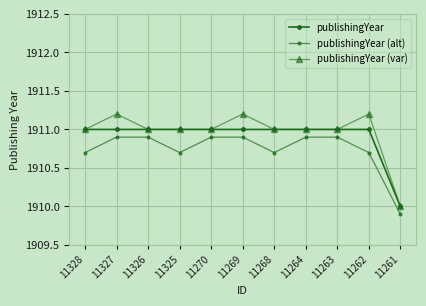

Reading left to right, list all the values displayed in this chart.

publishingYear: 1911.0	1911.0	1911.0	1911.0	1911.0	1911.0	1911.0	1911.0	1911.0	1911.0	1910.0
publishingYear (alt): 1910.7	1910.9	1910.9	1910.7	1910.9	1910.9	1910.7	1910.9	1910.9	1910.7	1909.9
publishingYear (var): 1911.0	1911.2	1911.0	1911.0	1911.0	1911.2	1911.0	1911.0	1911.0	1911.2	1910.0